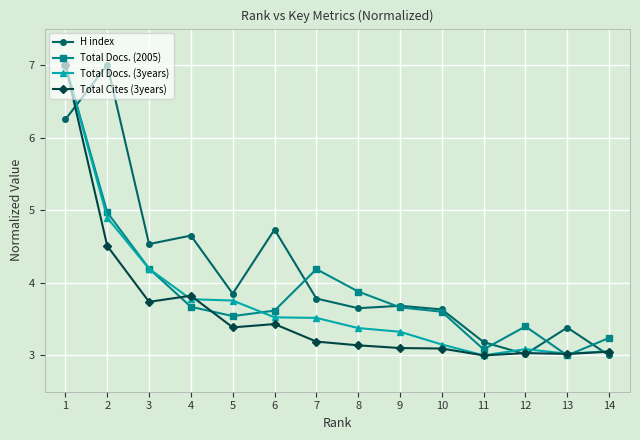

How many times do Total Docs. (3years) and H index cross each other?

4